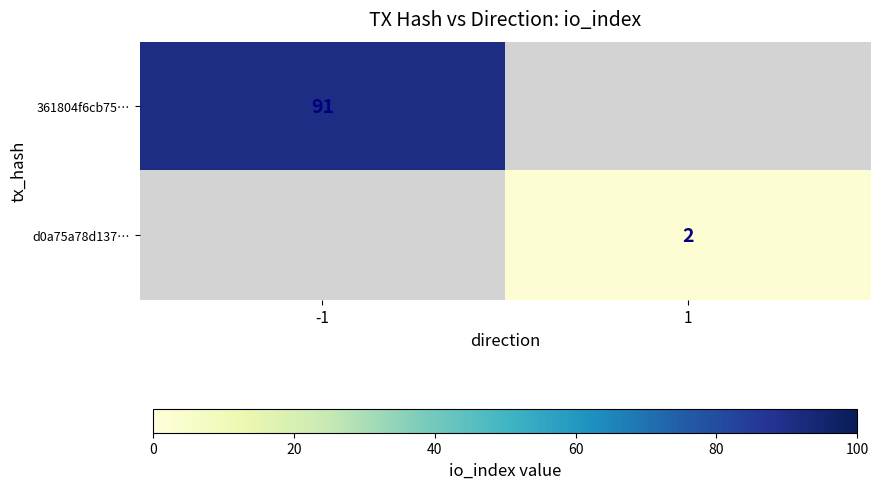

The 361804f6cb75… series shows 43 at -1. True or false?

False